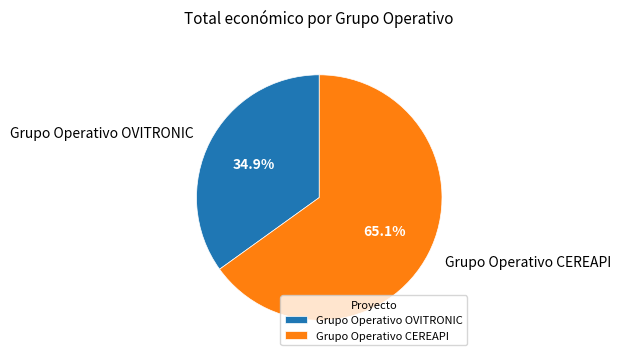

Does any single category account for the majority?

Yes